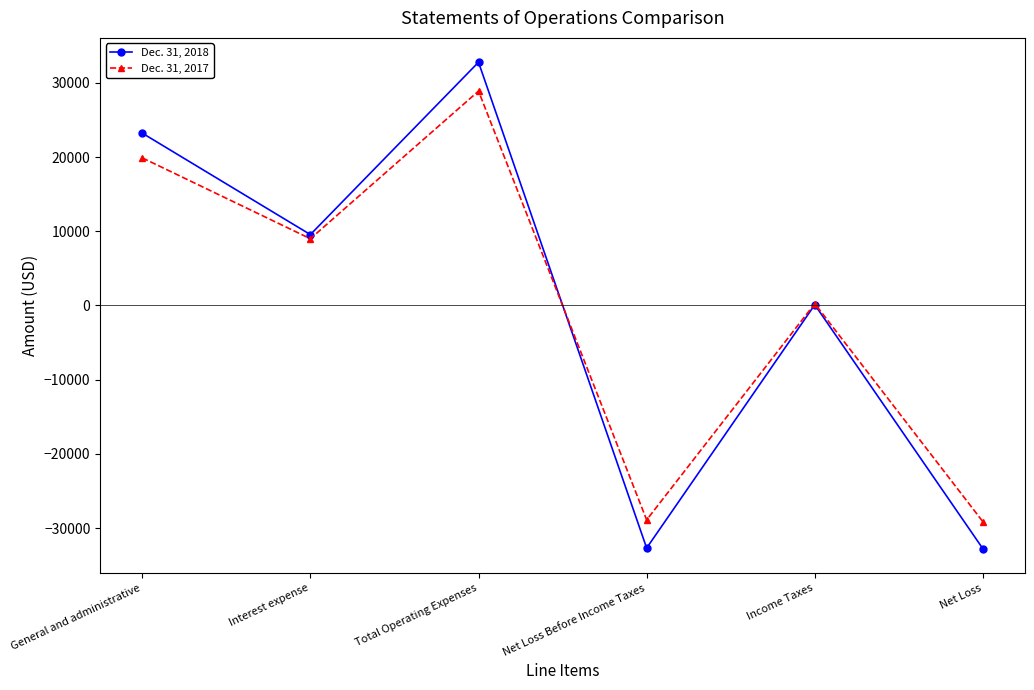

What are all the series names shown in the legend?

Dec. 31, 2018, Dec. 31, 2017